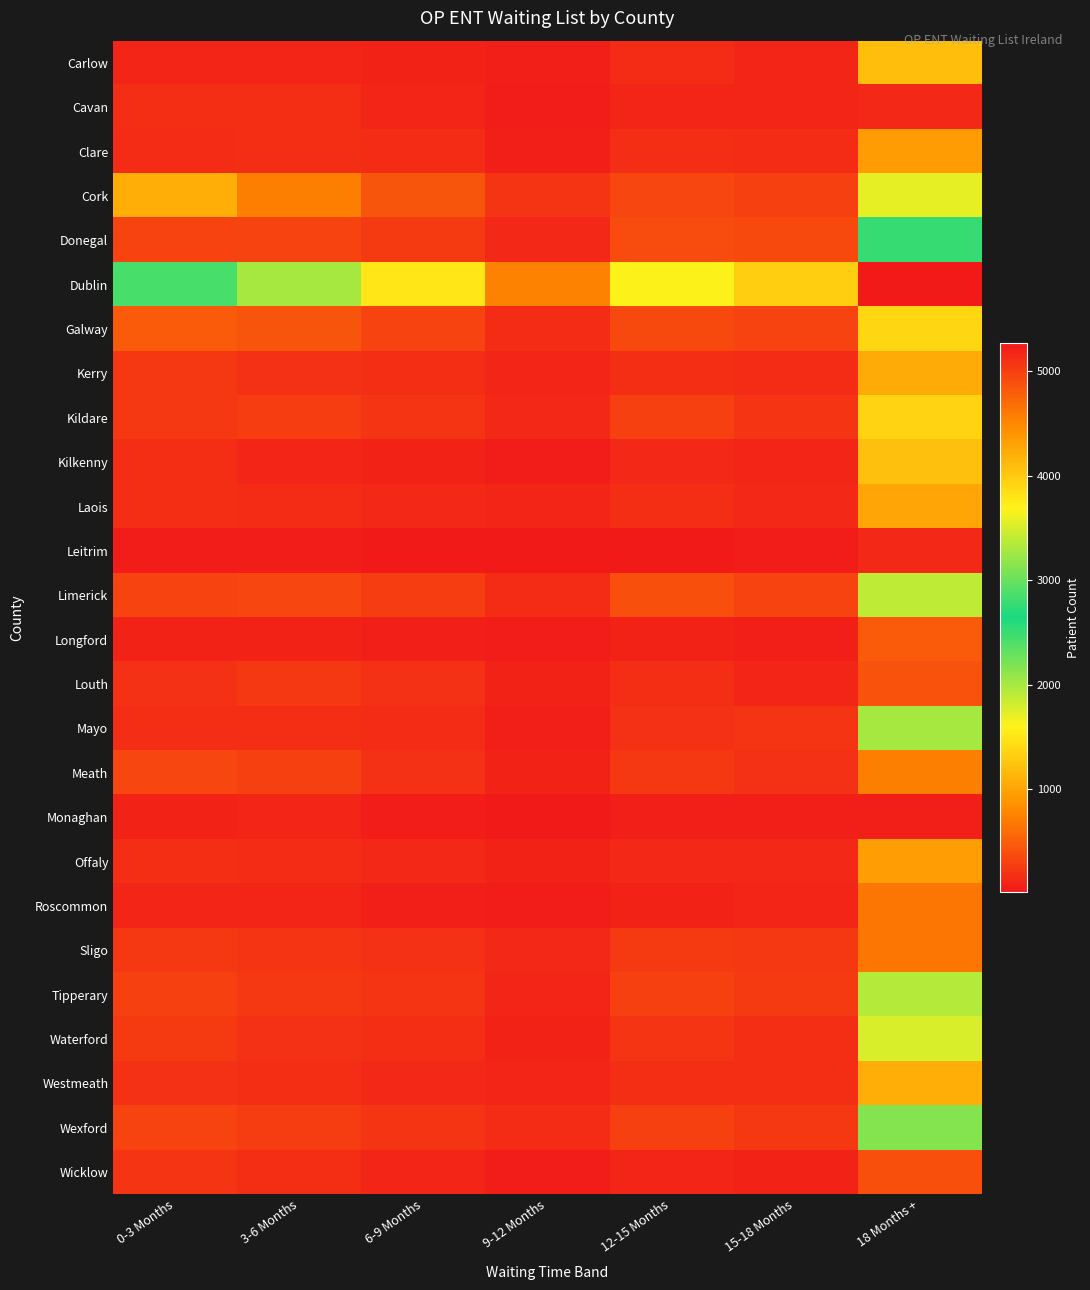

Reading left to right, transcribe all the data shown in this chart.

Carlow: 0-3 Months=113	3-6 Months=105	6-9 Months=91	9-12 Months=64	12-15 Months=147	15-18 Months=122	18 Months +=1207
Cavan: 0-3 Months=167	3-6 Months=176	6-9 Months=104	9-12 Months=57	12-15 Months=110	15-18 Months=120	18 Months +=130
Clare: 0-3 Months=160	3-6 Months=178	6-9 Months=146	9-12 Months=78	12-15 Months=171	15-18 Months=156	18 Months +=932
Cork: 0-3 Months=1076	3-6 Months=721	6-9 Months=448	9-12 Months=218	12-15 Months=341	15-18 Months=301	18 Months +=1706
Donegal: 0-3 Months=312	3-6 Months=322	6-9 Months=255	9-12 Months=141	12-15 Months=380	15-18 Months=366	18 Months +=2772
Dublin: 0-3 Months=2427	3-6 Months=2003	6-9 Months=1511	9-12 Months=739	12-15 Months=1610	15-18 Months=1329	18 Months +=5265
Galway: 0-3 Months=489	3-6 Months=433	6-9 Months=323	9-12 Months=162	12-15 Months=369	15-18 Months=311	18 Months +=1390
Kerry: 0-3 Months=246	3-6 Months=196	6-9 Months=184	9-12 Months=123	12-15 Months=169	15-18 Months=159	18 Months +=1053
Kildare: 0-3 Months=235	3-6 Months=285	6-9 Months=225	9-12 Months=130	12-15 Months=291	15-18 Months=223	18 Months +=1358
Kilkenny: 0-3 Months=166	3-6 Months=113	6-9 Months=84	9-12 Months=58	12-15 Months=126	15-18 Months=112	18 Months +=1229
Laois: 0-3 Months=171	3-6 Months=159	6-9 Months=127	9-12 Months=104	12-15 Months=170	15-18 Months=141	18 Months +=1019
Leitrim: 0-3 Months=46	3-6 Months=45	6-9 Months=39	9-12 Months=22	12-15 Months=38	15-18 Months=45	18 Months +=130
Limerick: 0-3 Months=313	3-6 Months=337	6-9 Months=285	9-12 Months=162	12-15 Months=397	15-18 Months=325	18 Months +=1888
Longford: 0-3 Months=90	3-6 Months=90	6-9 Months=72	9-12 Months=49	12-15 Months=91	15-18 Months=70	18 Months +=485
Louth: 0-3 Months=191	3-6 Months=228	6-9 Months=190	9-12 Months=89	12-15 Months=181	15-18 Months=114	18 Months +=414
Mayo: 0-3 Months=175	3-6 Months=182	6-9 Months=157	9-12 Months=80	12-15 Months=194	15-18 Months=217	18 Months +=1999
Meath: 0-3 Months=339	3-6 Months=292	6-9 Months=189	9-12 Months=103	12-15 Months=234	15-18 Months=205	18 Months +=721
Monaghan: 0-3 Months=103	3-6 Months=116	6-9 Months=60	9-12 Months=28	12-15 Months=81	15-18 Months=64	18 Months +=65
Offaly: 0-3 Months=170	3-6 Months=162	6-9 Months=127	9-12 Months=96	12-15 Months=137	15-18 Months=132	18 Months +=963
Roscommon: 0-3 Months=118	3-6 Months=119	6-9 Months=67	9-12 Months=59	12-15 Months=102	15-18 Months=112	18 Months +=662
Sligo: 0-3 Months=227	3-6 Months=215	6-9 Months=195	9-12 Months=139	12-15 Months=267	15-18 Months=242	18 Months +=669
Tipperary: 0-3 Months=295	3-6 Months=229	6-9 Months=225	9-12 Months=116	12-15 Months=306	15-18 Months=252	18 Months +=1929
Waterford: 0-3 Months=251	3-6 Months=202	6-9 Months=185	9-12 Months=98	12-15 Months=210	15-18 Months=179	18 Months +=1781
Westmeath: 0-3 Months=197	3-6 Months=175	6-9 Months=134	9-12 Months=115	12-15 Months=182	15-18 Months=166	18 Months +=1075
Wexford: 0-3 Months=312	3-6 Months=282	6-9 Months=209	9-12 Months=155	12-15 Months=293	15-18 Months=247	18 Months +=2165
Wicklow: 0-3 Months=212	3-6 Months=176	6-9 Months=117	9-12 Months=52	12-15 Months=115	15-18 Months=89	18 Months +=400